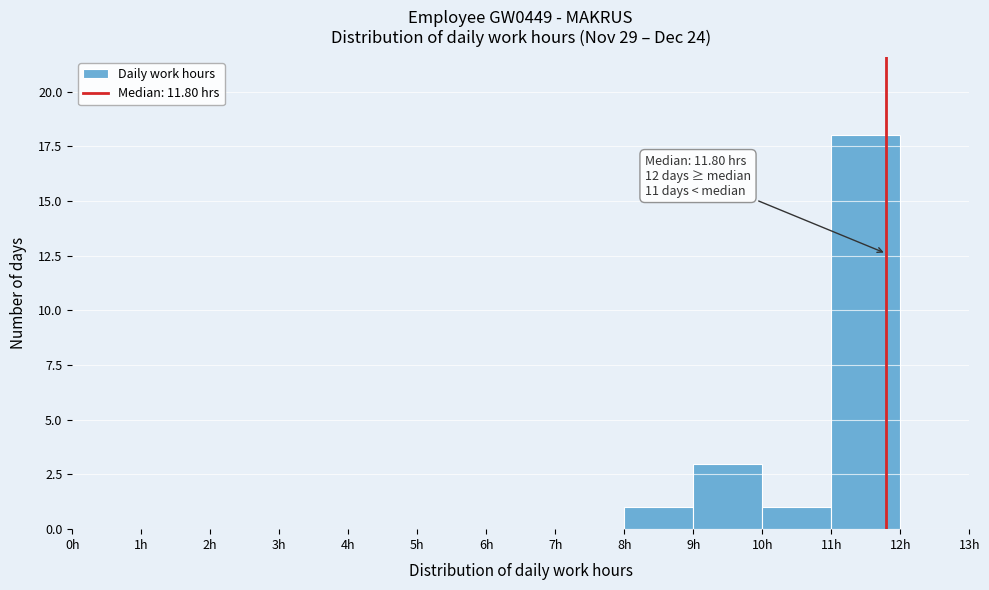

Which range on the x-axis has the tallest bar?

11 to 12